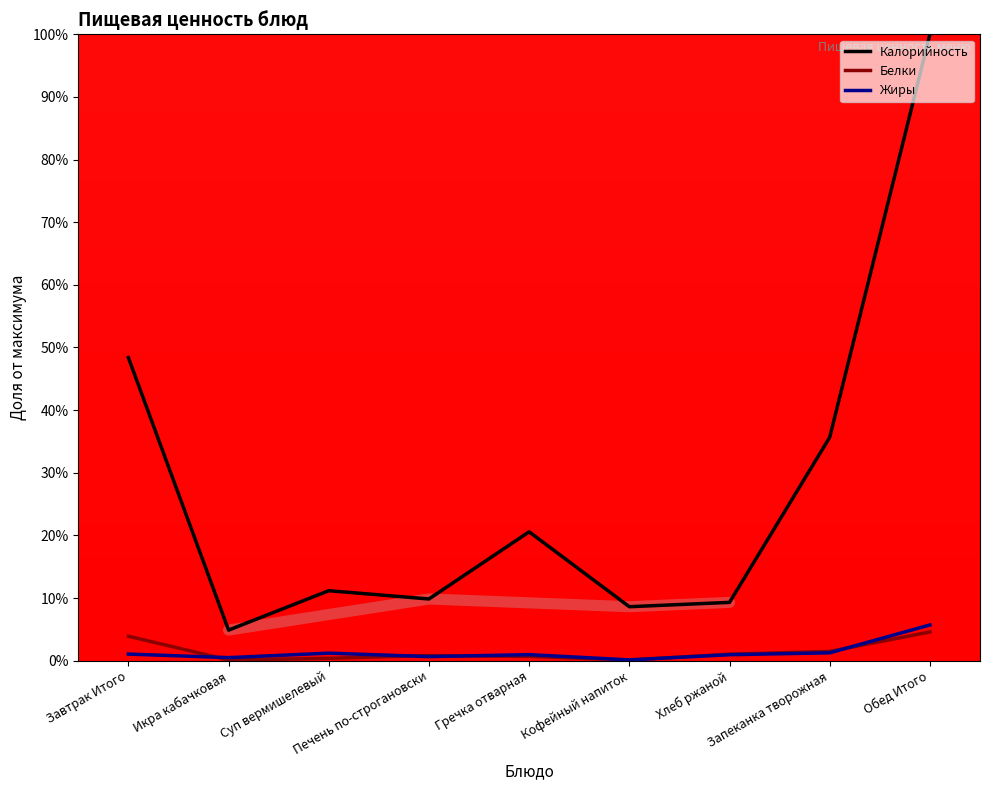

What is the value of the Калорийность point at the 6th from the left?

8.6